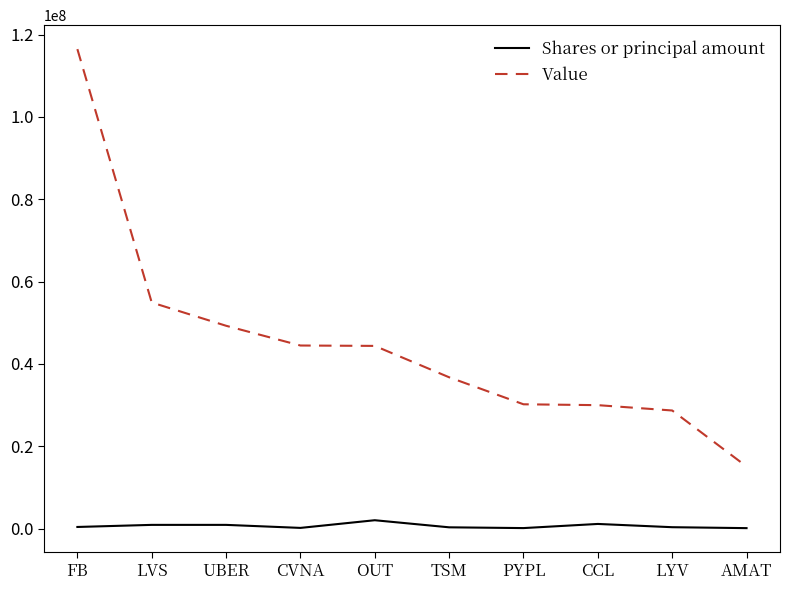

At which category is the sum across all series the highest?

FB